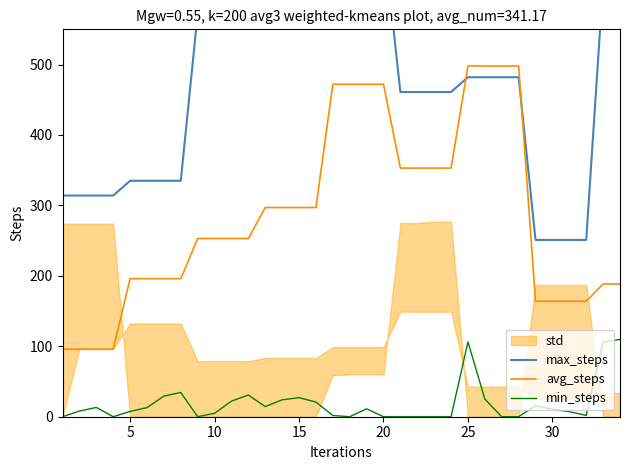

How many lines are shown in the chart?

3